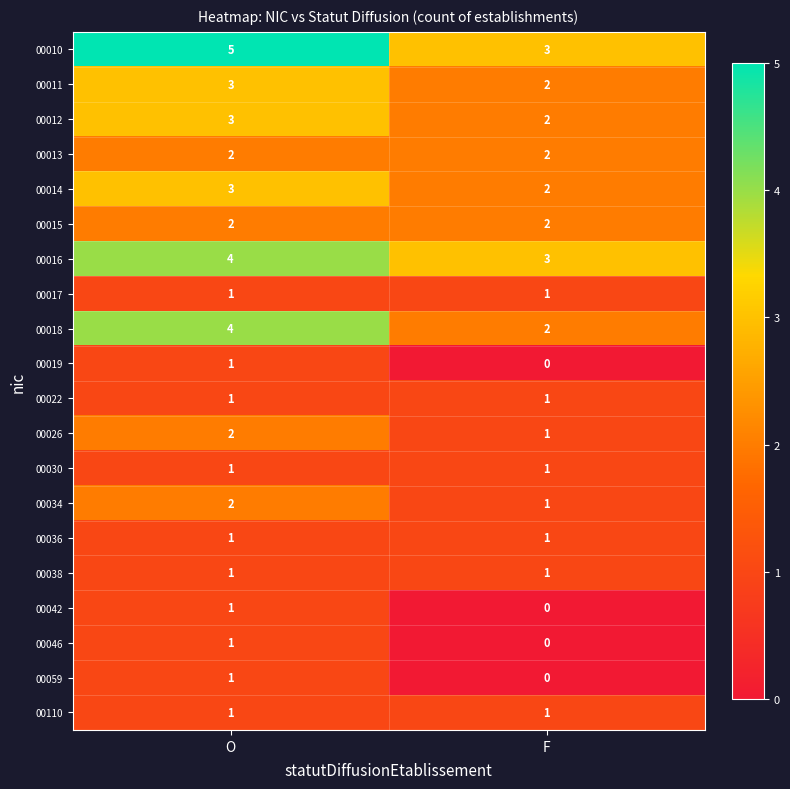

What is the difference between the highest and lowest values at F?

3